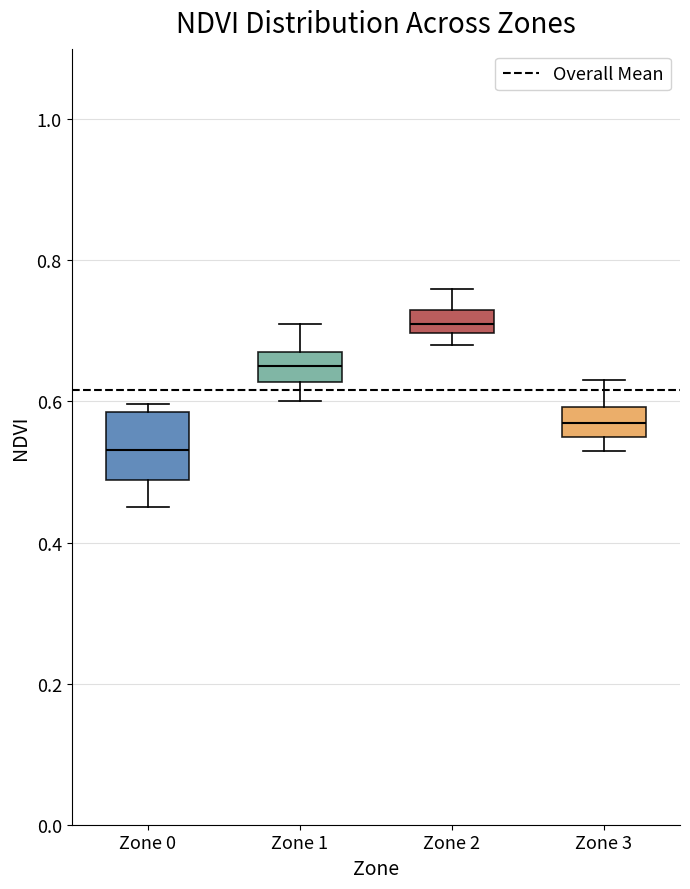

Comparing the boxes themselves (not the whiskers), which one is the tallest?

Zone 0